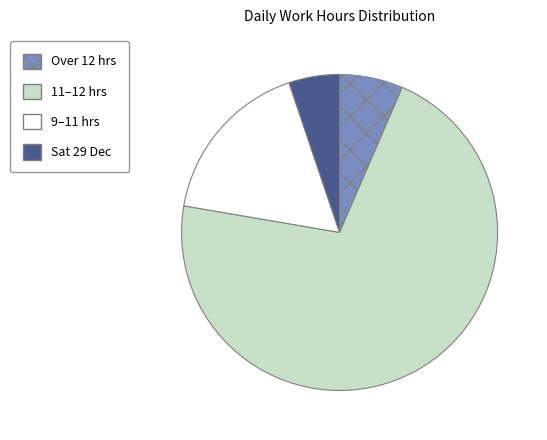

Is there any slice that represents more than half of the pie?

Yes